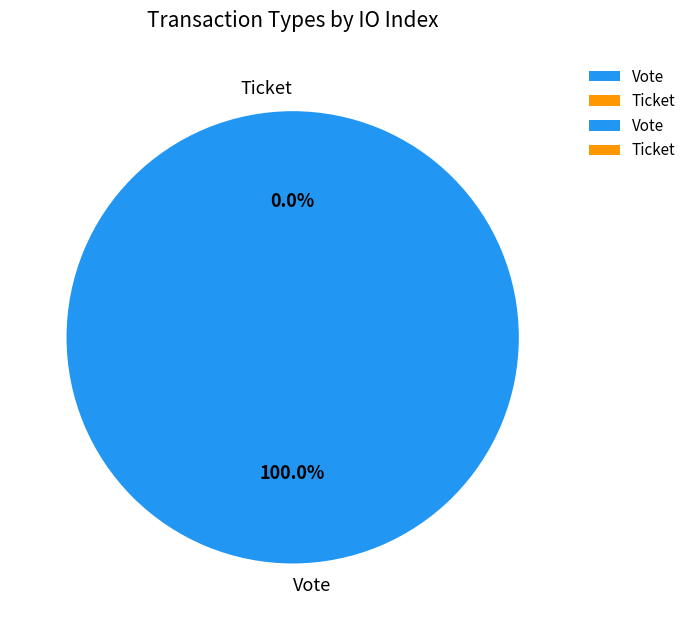

Is it true that Vote is 100% of the pie?

True